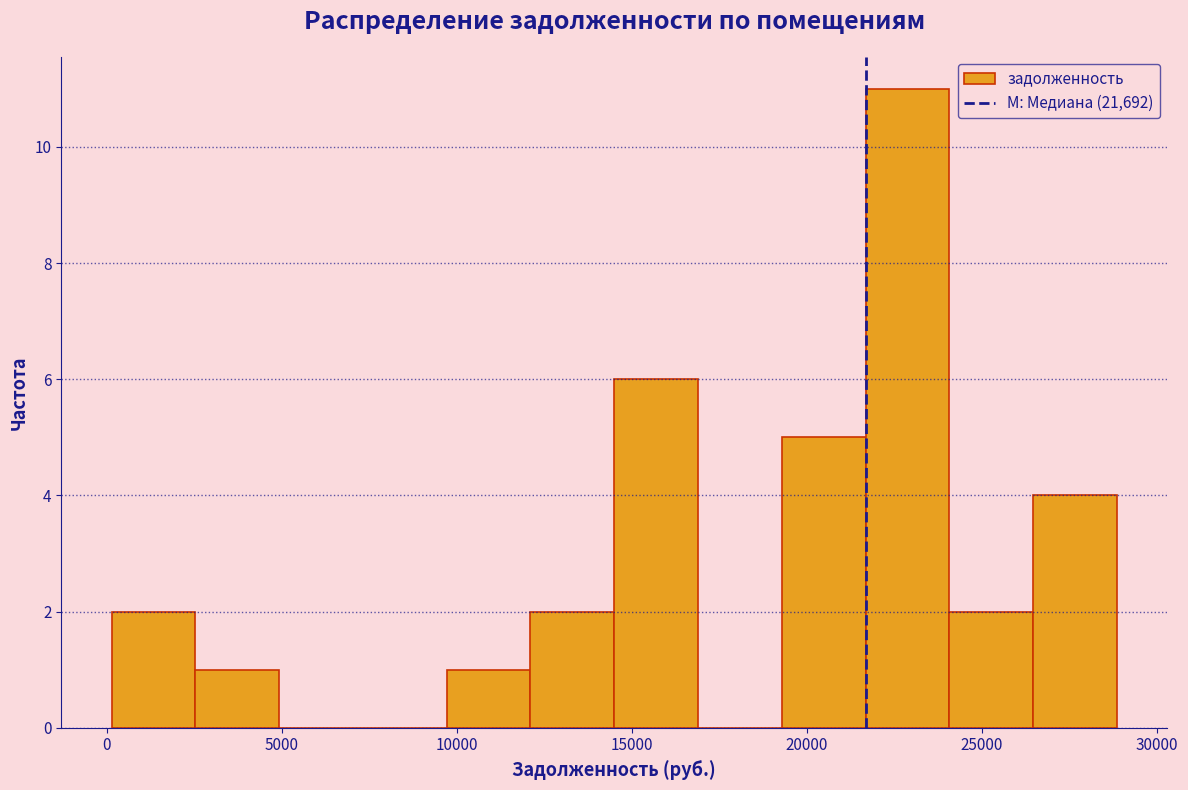

What is the height of the bar covering 19500 to 21500 on the x-axis? Neither the bar edges nor the heights are printed on the chart, so give them approximately, as read against the axes.

5